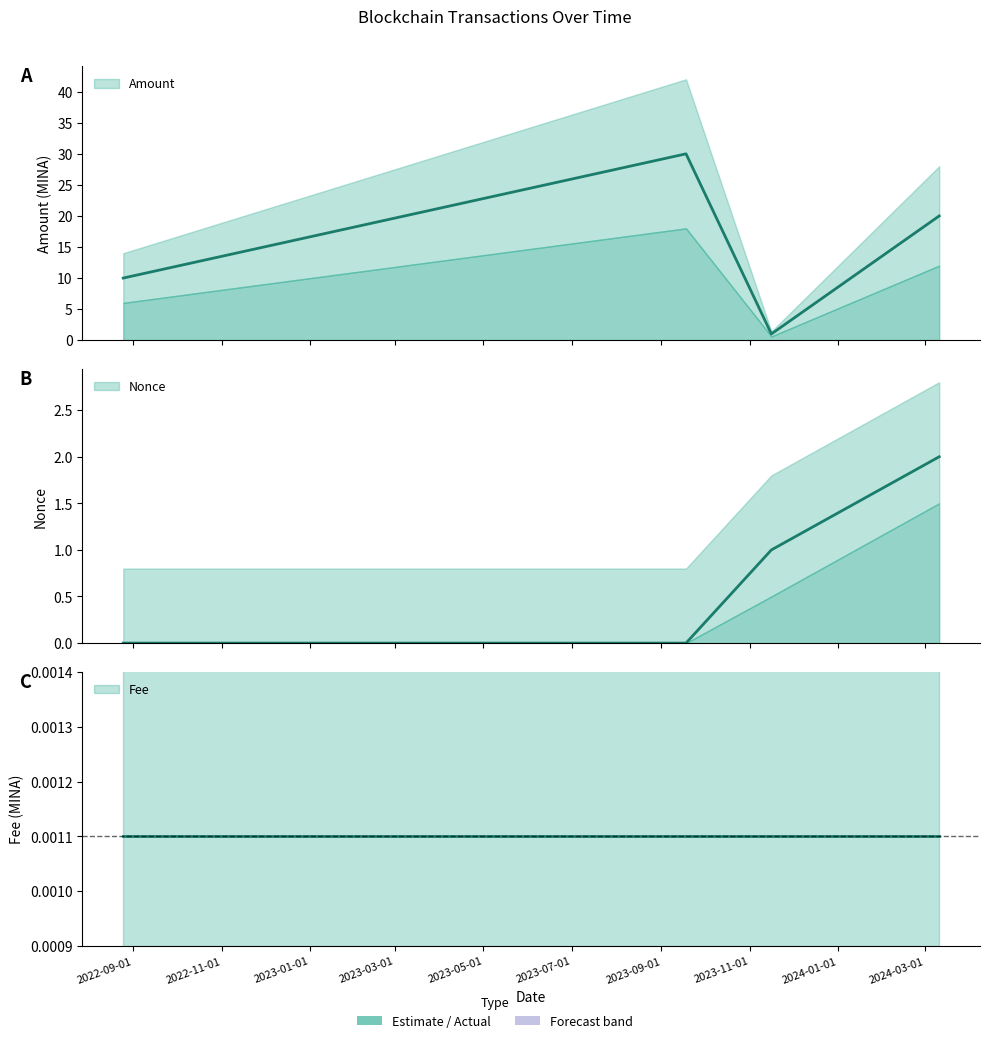

True or false: Amount and Nonce intersect in this chart.

False